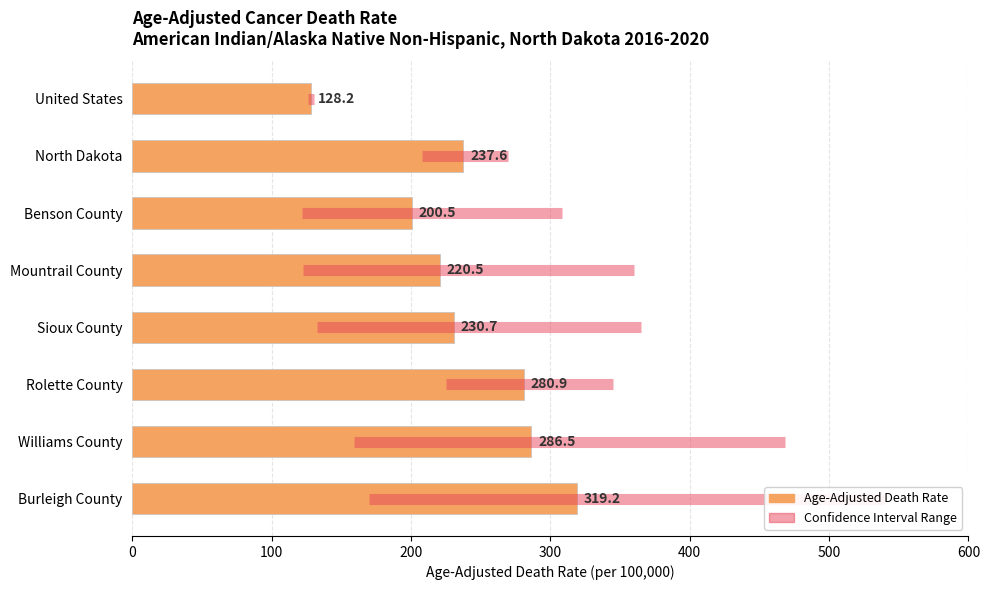

How many distinct data groups are displayed?

2